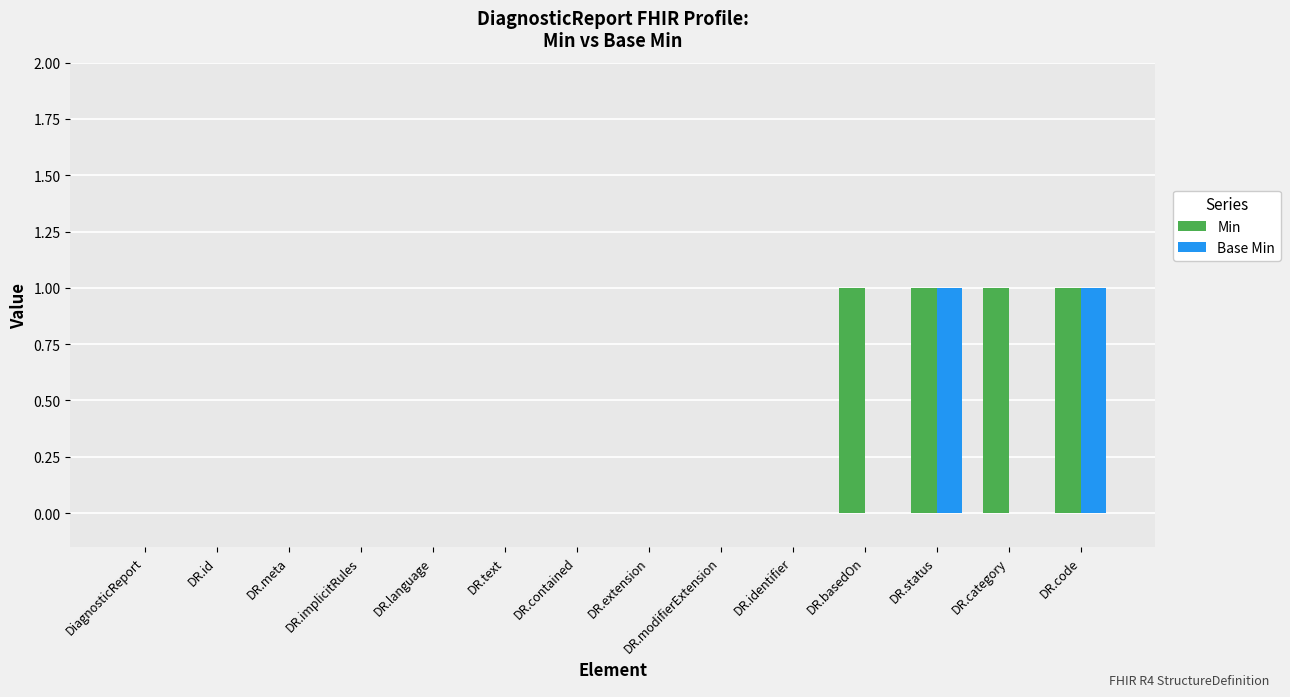

Is the value of Base Min at DR.status greater than the value of Min at DR.language?

Yes